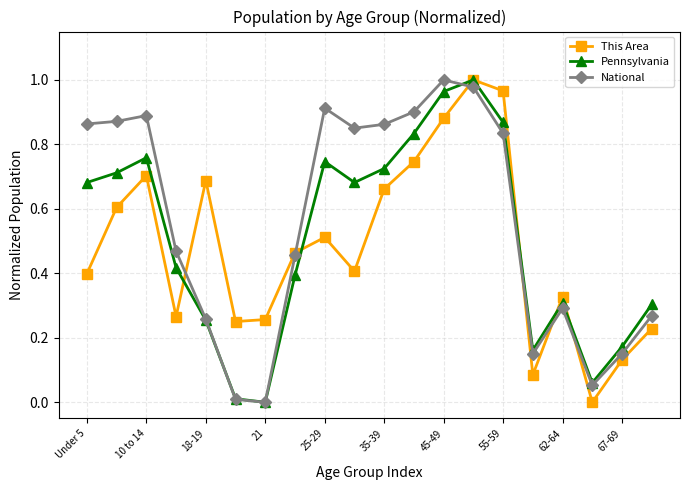

True or false: This Area and National cross at least once.

True